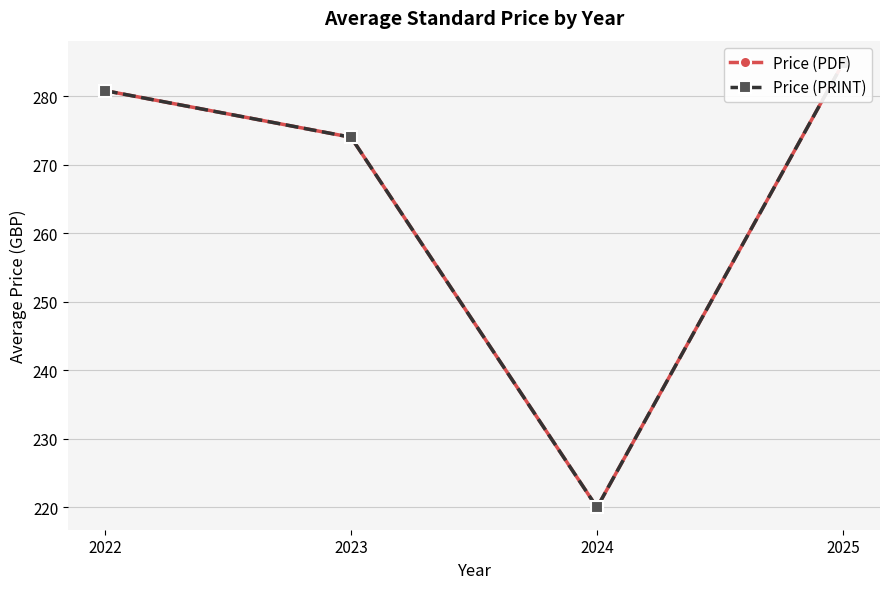

Is the value of Price (PDF) at 2022 greater than the value of Price (PRINT) at 2024?

Yes